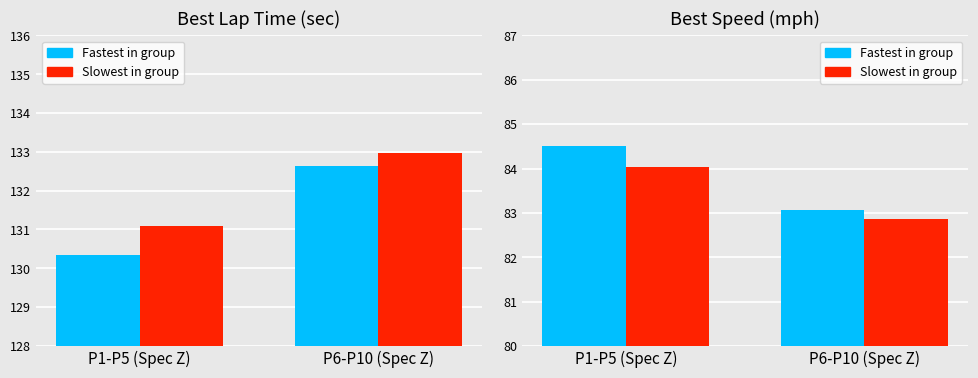

How many series are shown in this chart?

4